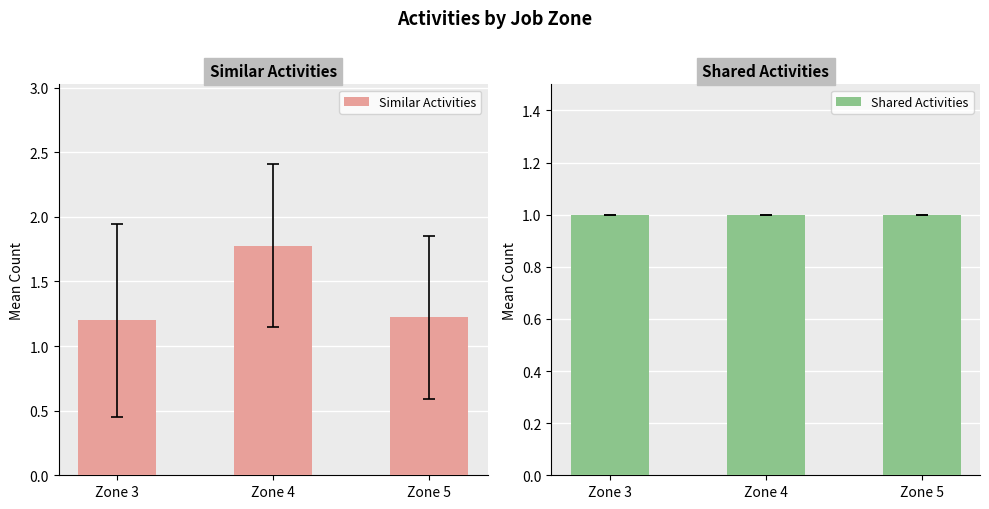

Count the number of data series in this chart.

2